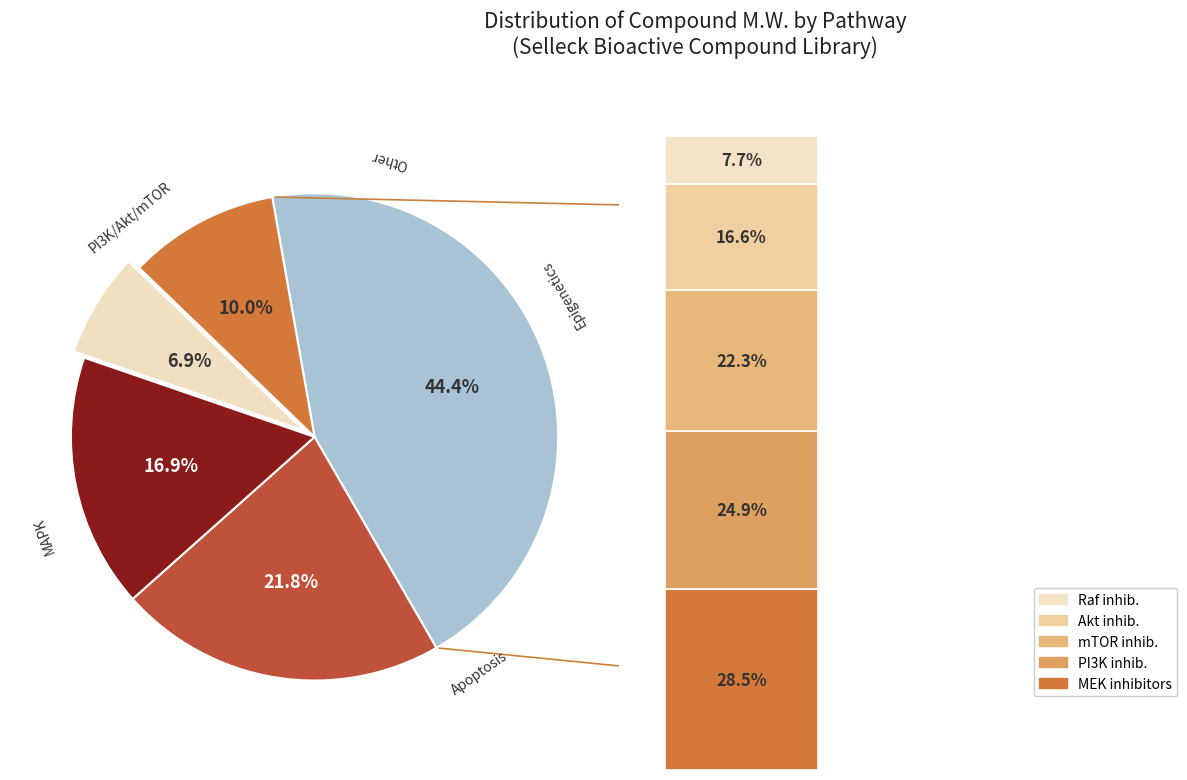

What portion of the pie excludes 14?

98.2%